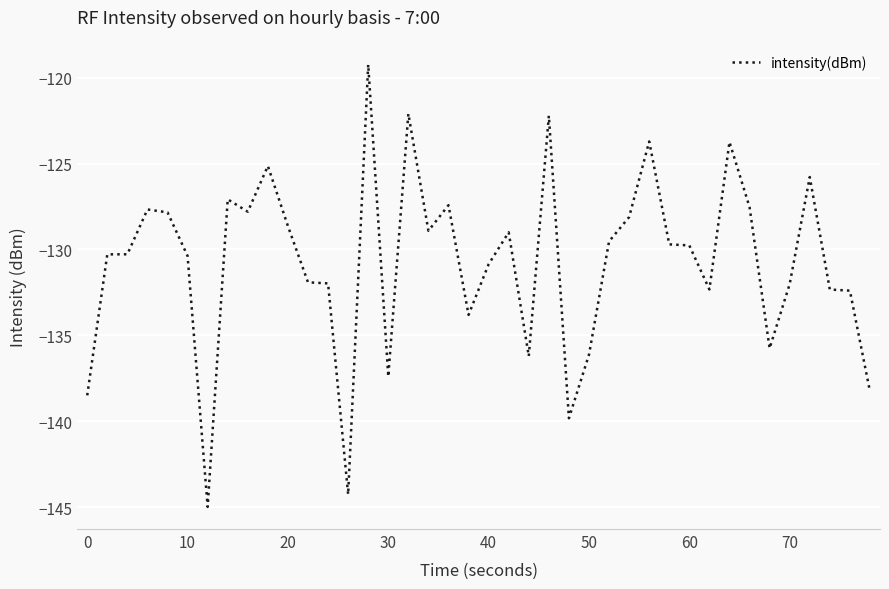

What is the smallest value displayed?

-145.0